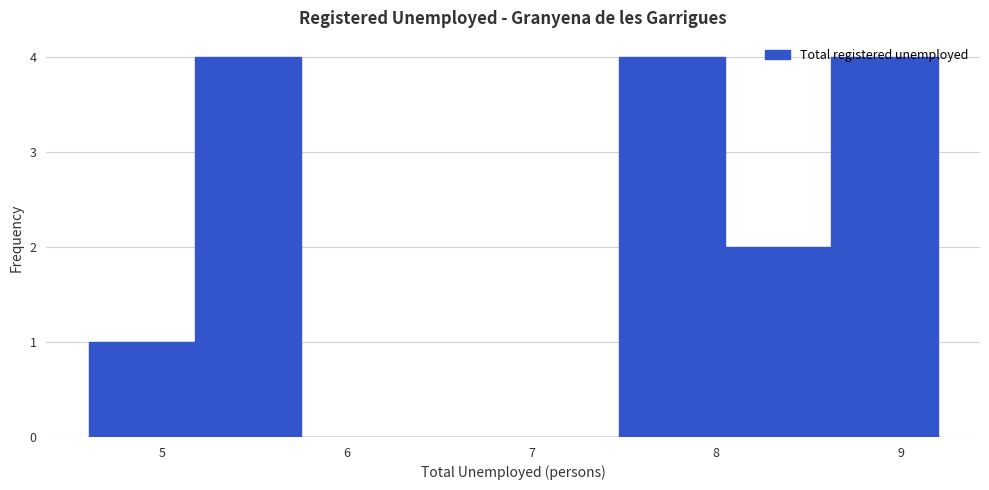

What is the height of the bar covering 4.6 to 5.2 on the x-axis? Neither the bar edges nor the heights are printed on the chart, so give them approximately, as read against the axes.

1